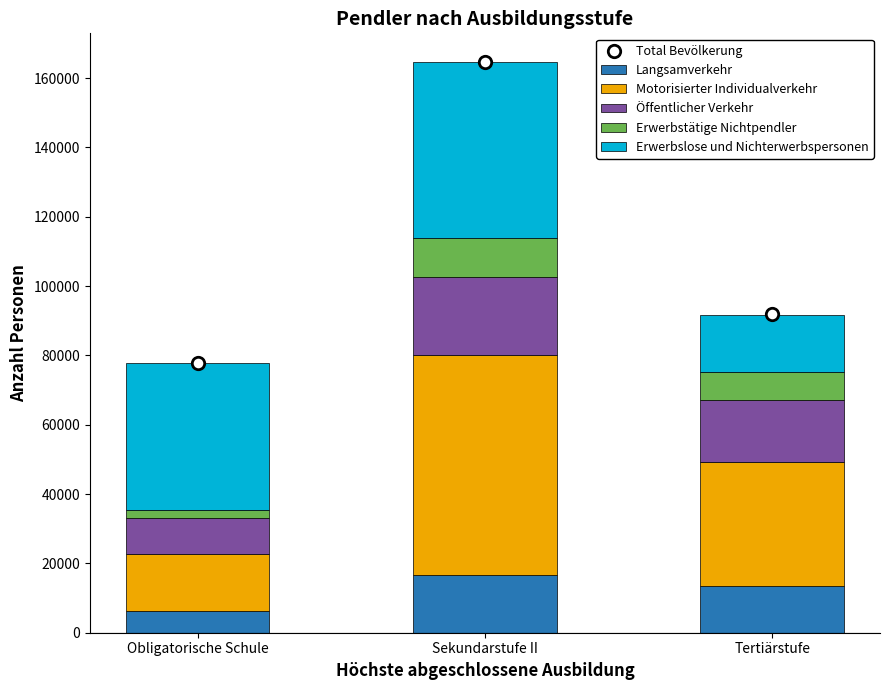

At which category is the sum across all series the highest?

Sekundarstufe II